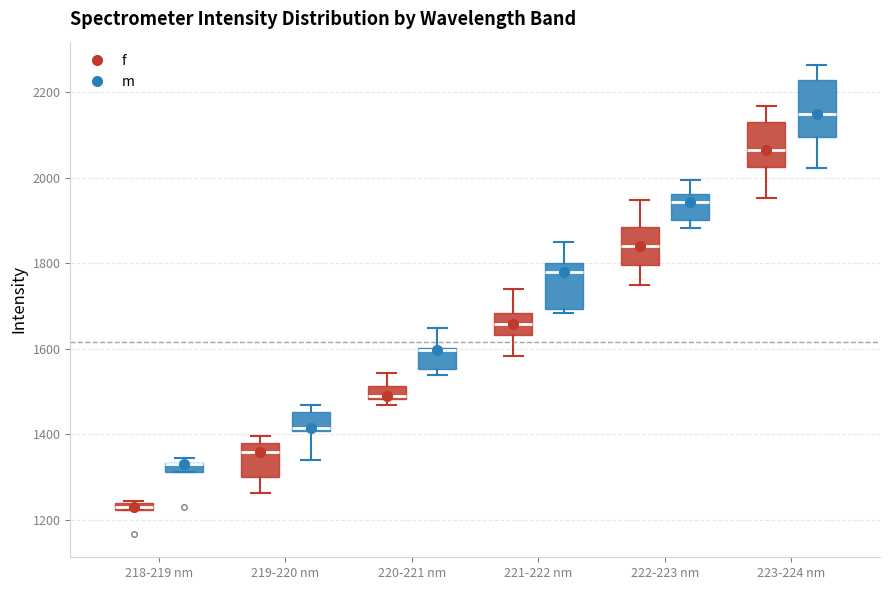

Where does the lower whisker of the box for 219-220 nm (f) end on the y-axis? The values are not printed on the chart, so give them approximately, as read against the axis.

1260